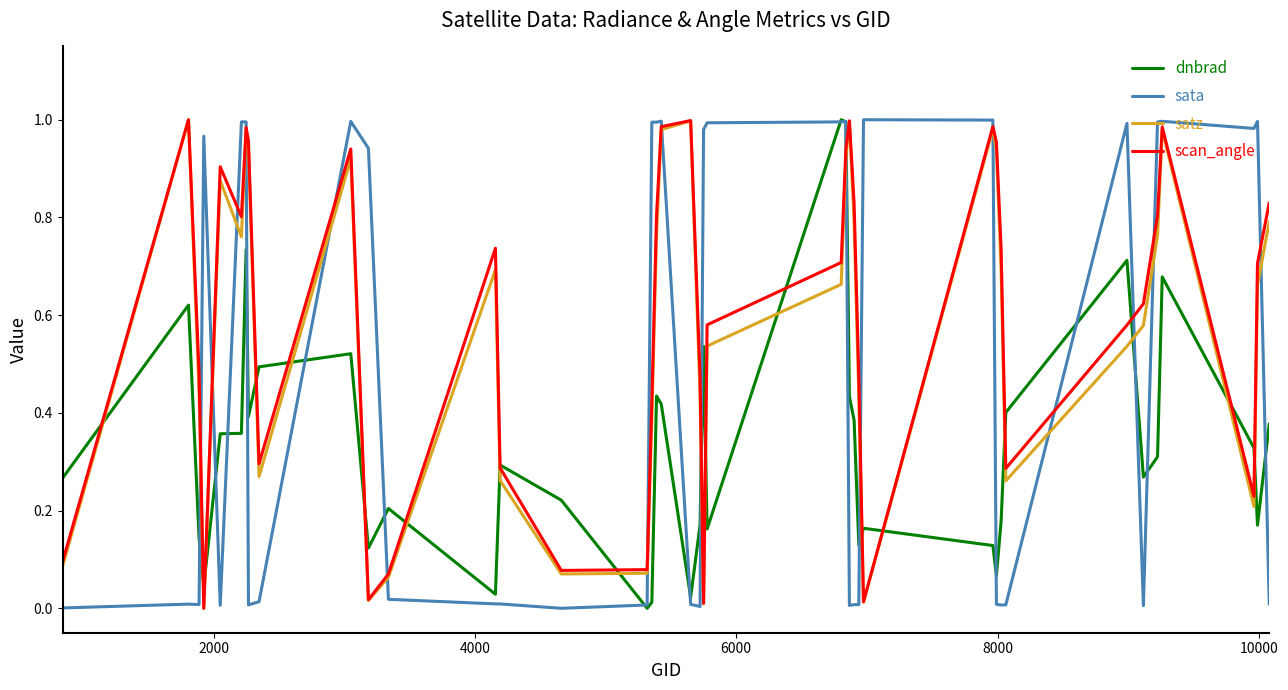

True or false: sata has more than 1 points higher than both neighbors.

True